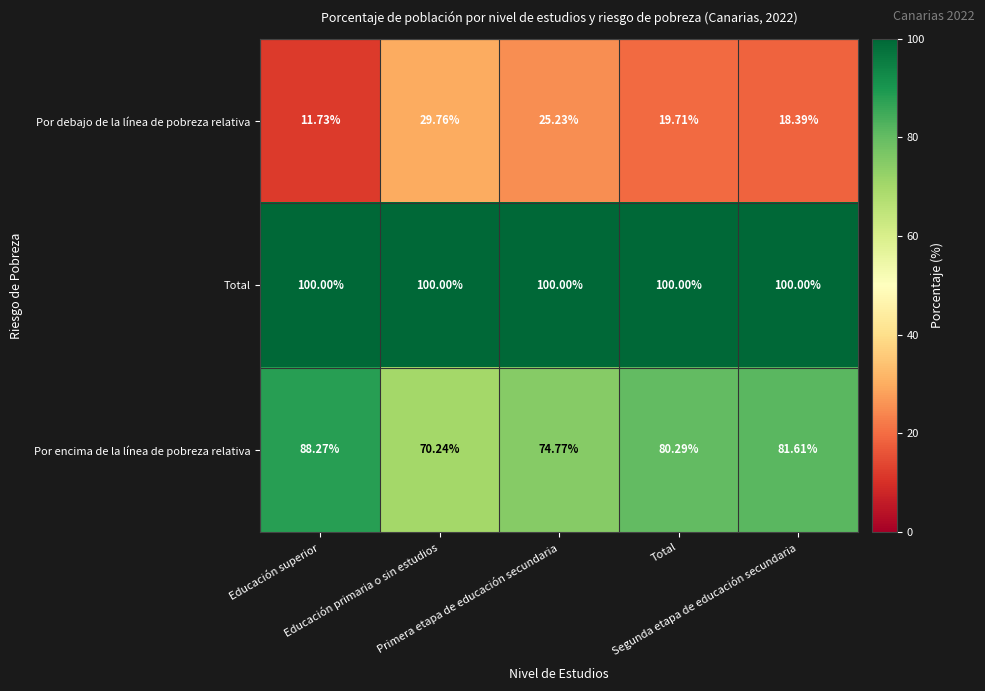

How many series are shown in this chart?

3